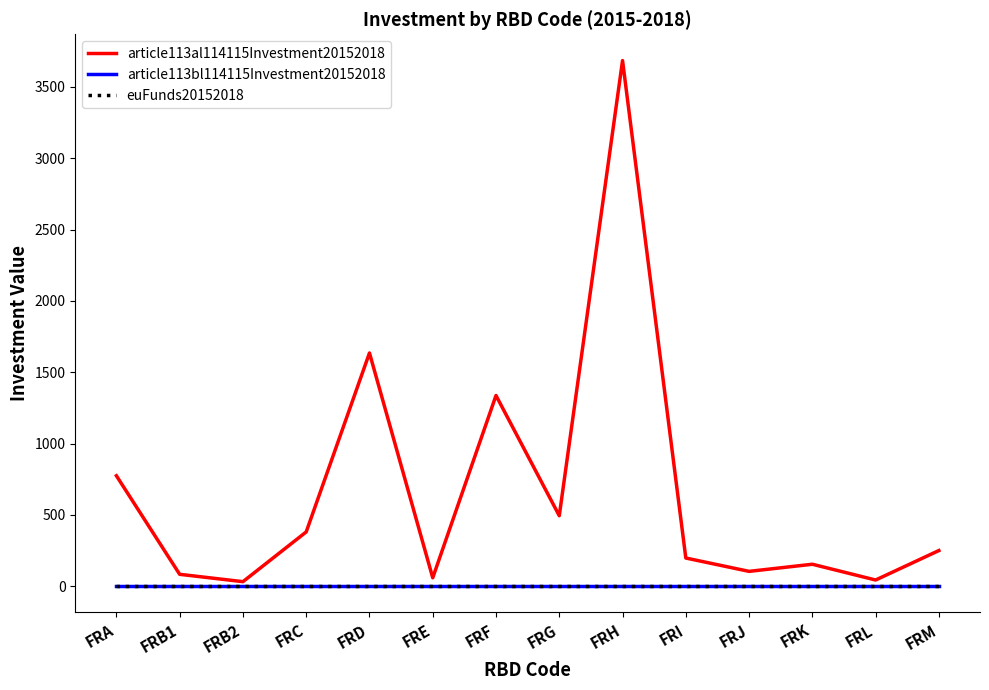

Is the value of euFunds20152018 at FRM greater than the value of article113al114115Investment20152018 at FRK?

No